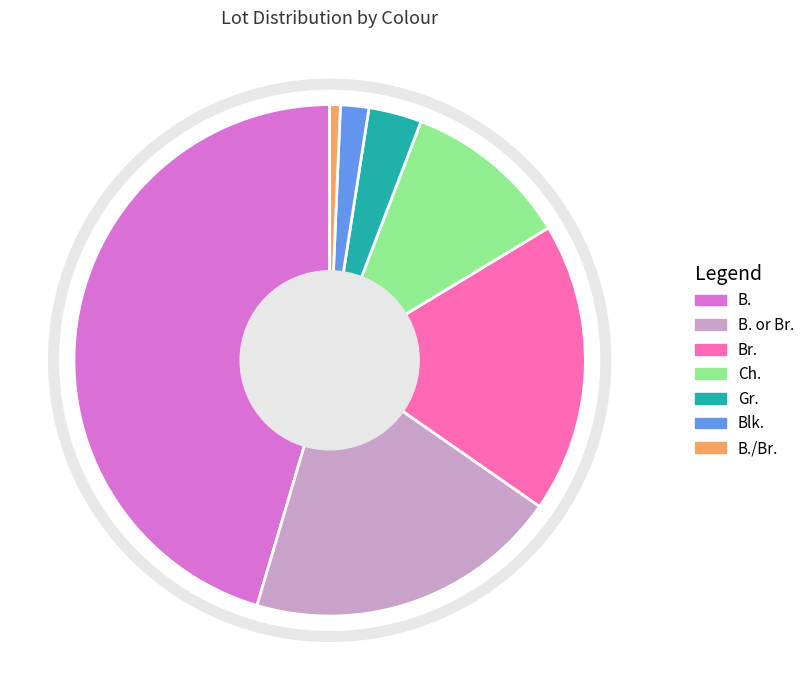

Which slice is the largest?

B.